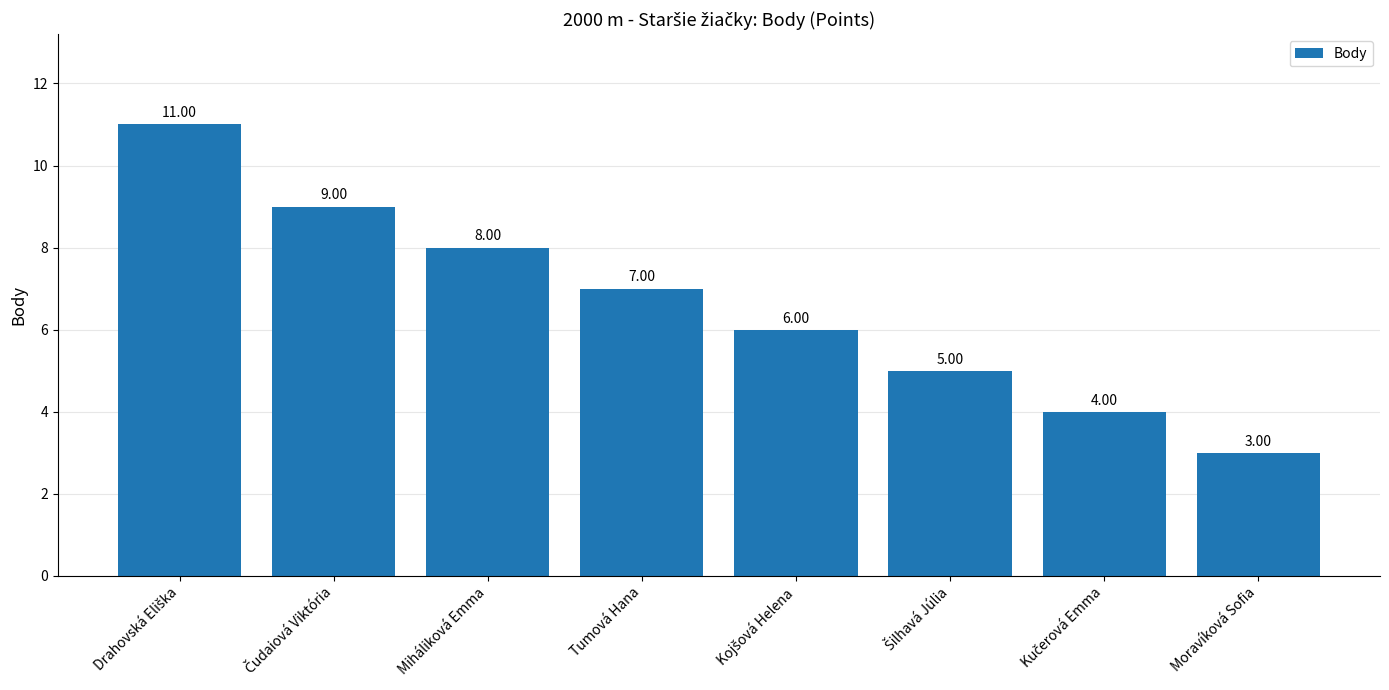

What is the average value?

7